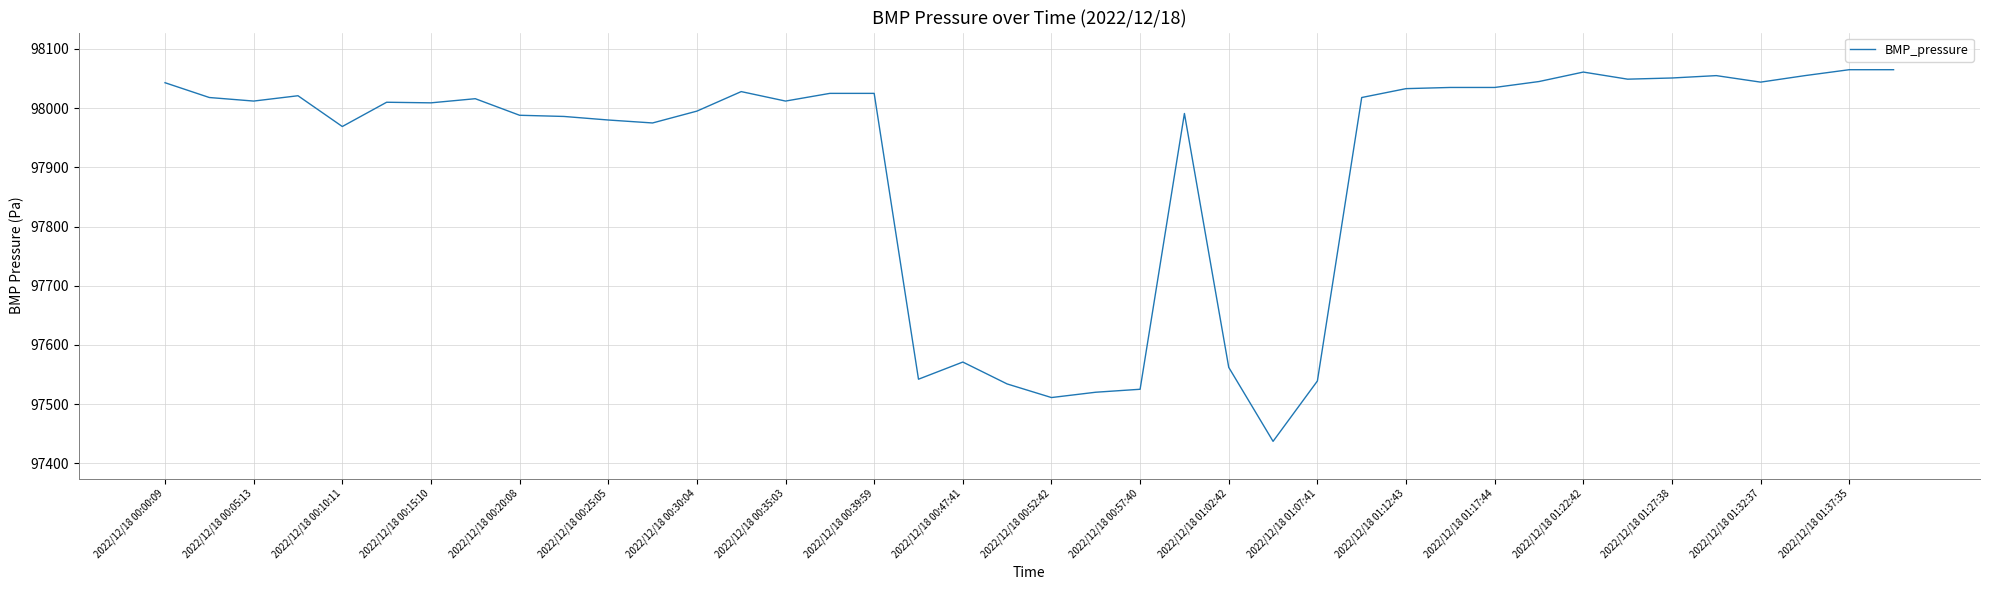

What is the difference between the maximum and minimum values?

628